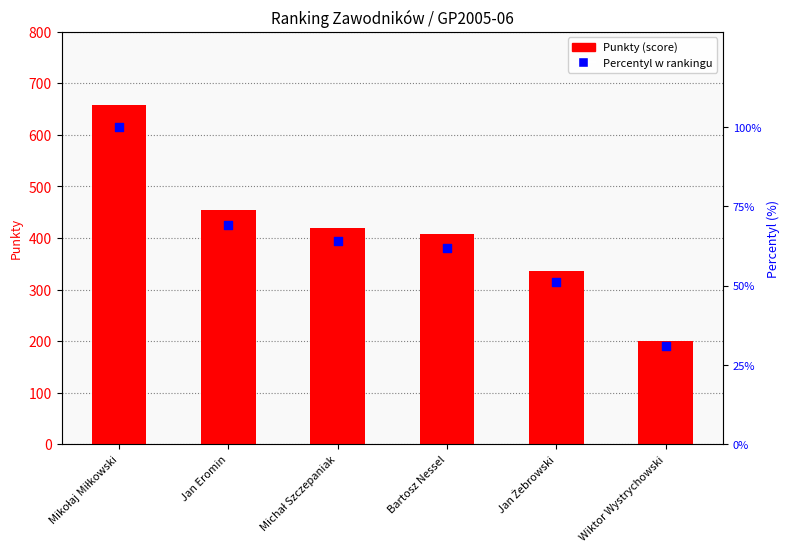

At how many categories does at least one series exceed 515?

1